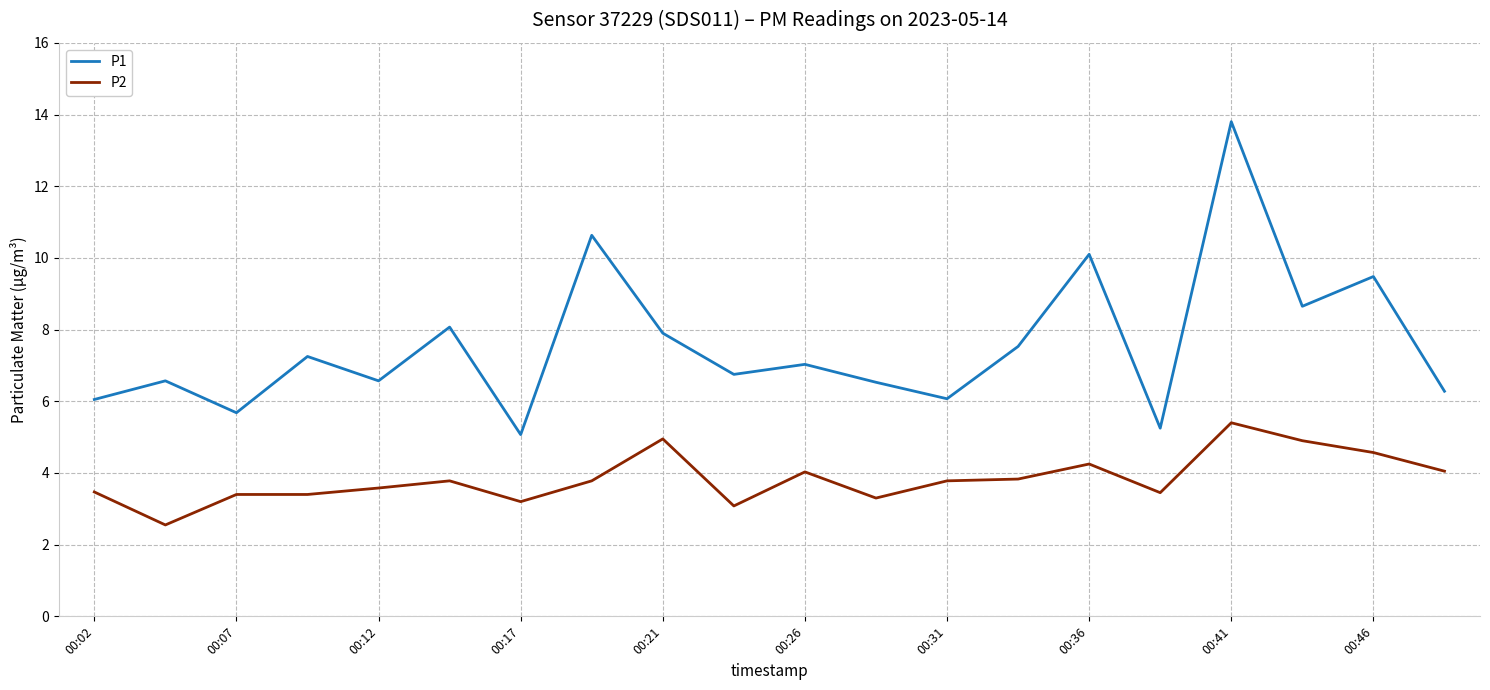

List the series in order of their peak value, lowest first.

P2, P1